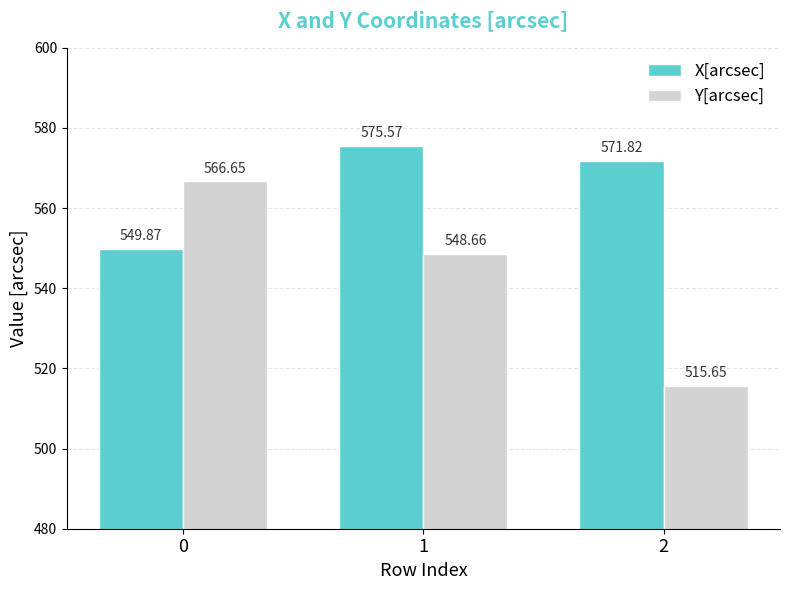

Which series has the largest range (max minus min)?

Y[arcsec]